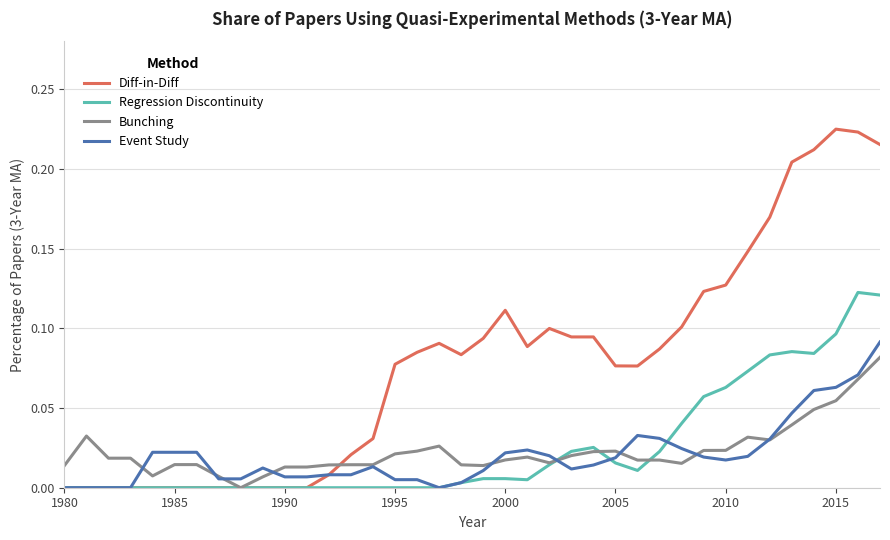

Which series has the widest spread of values?

Diff-in-Diff